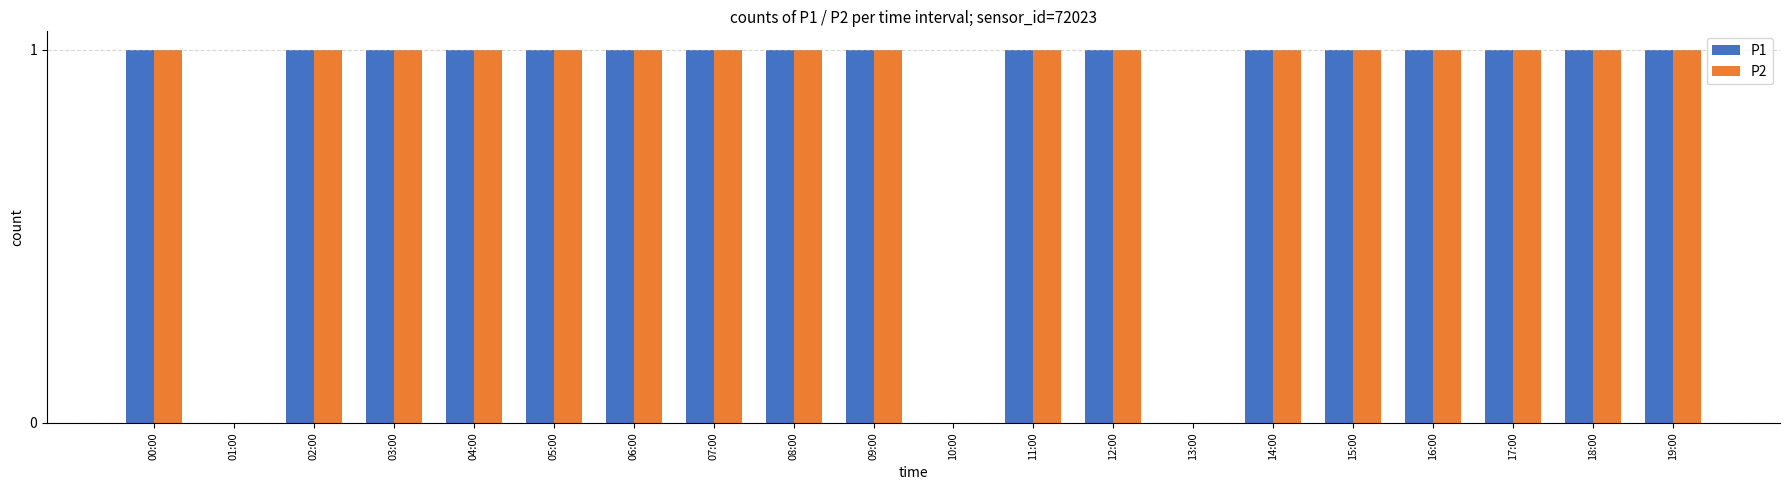

The P2 series shows 1 at 15:00. True or false?

True